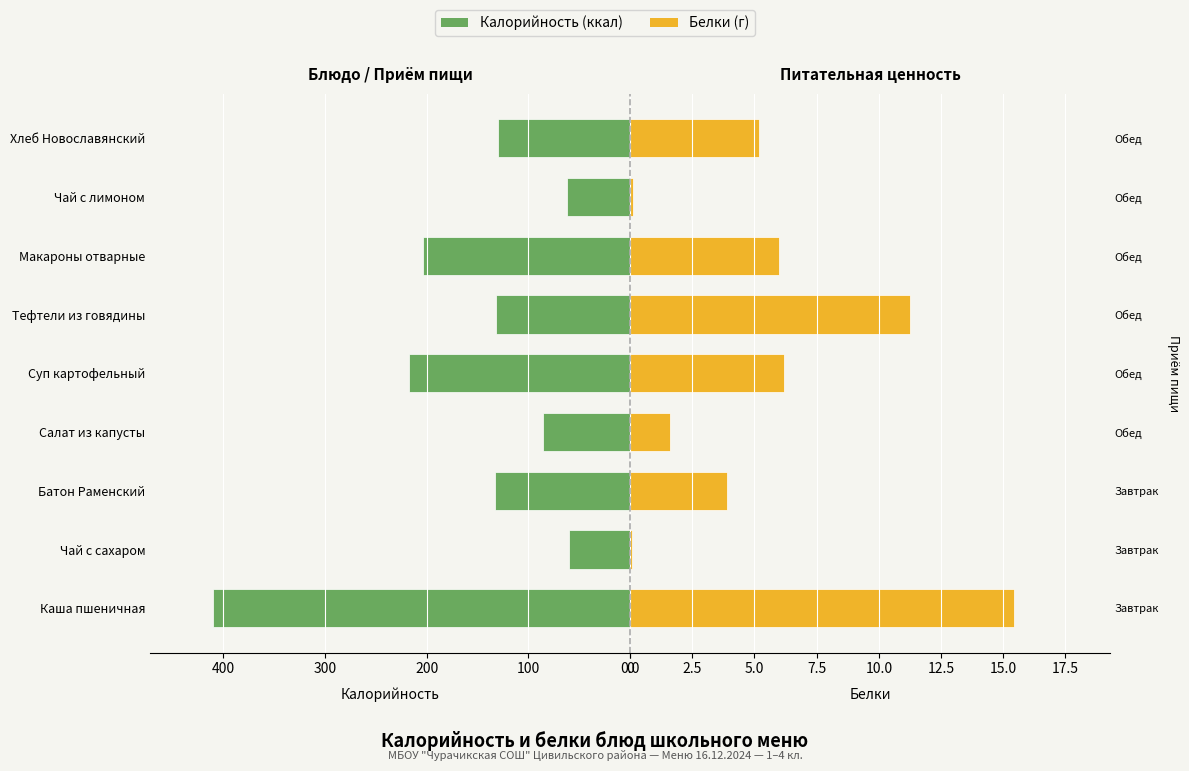

Reading left to right, list all the values displayed in this chart.

Калорийность: 410.5	60.0	132.5	85.7	217.2	132.0	204.0	62.0	130.0
Белки: 15.4	0.1	3.9	1.6	6.2	11.3	6.0	0.1	5.2